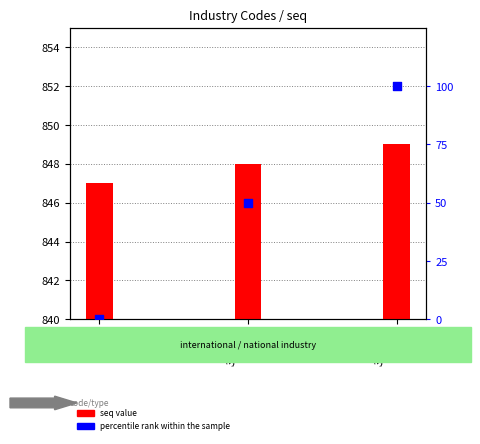

Which series has the largest Y range (max minus min)?

percentile rank within the sample